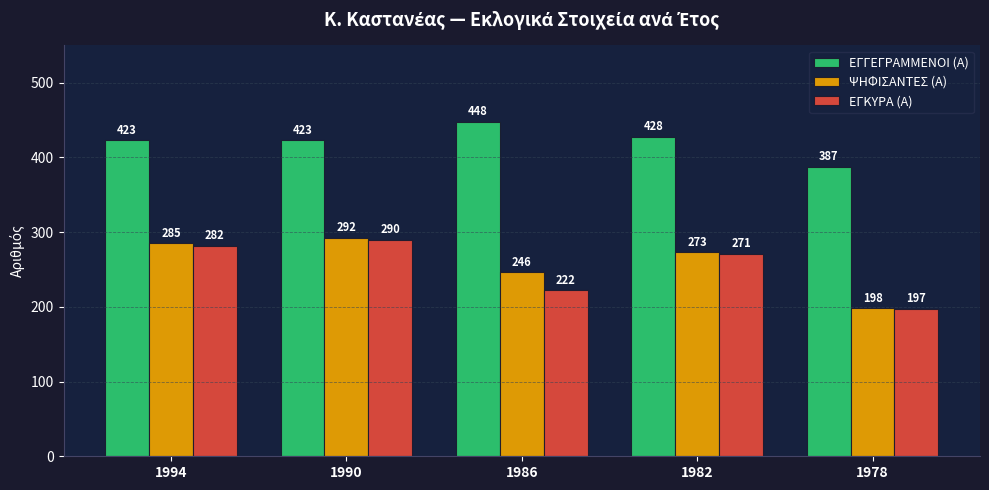

List the series in order of their peak value, lowest first.

ΕΓΚΥΡΑ (Α), ΨΗΦΙΣΑΝΤΕΣ (Α), ΕΓΓΕΓΡΑΜΜΕΝΟΙ (Α)